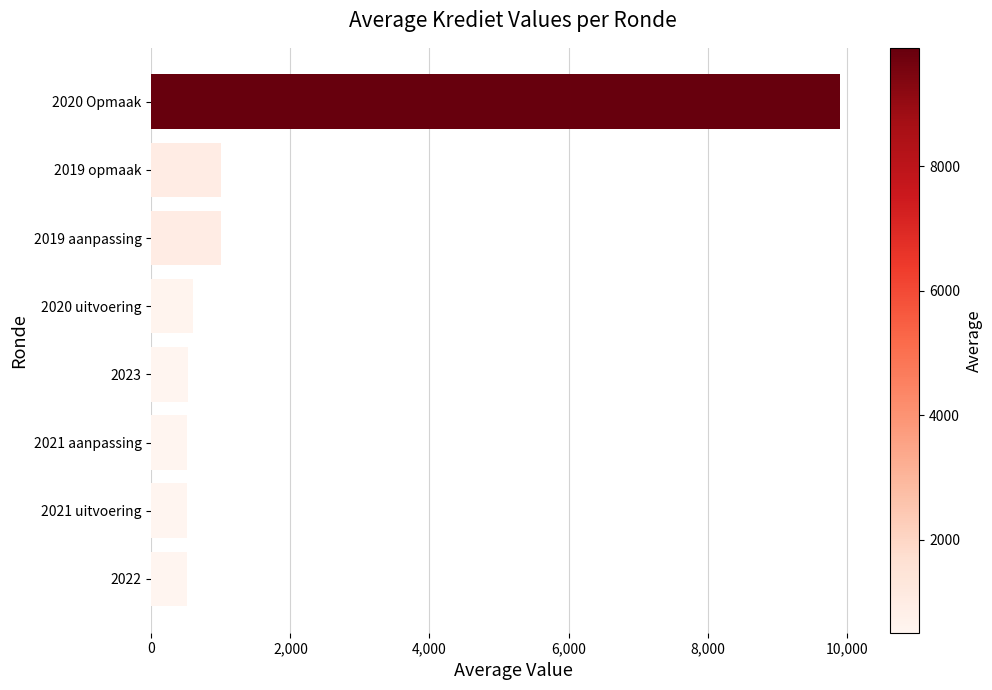

Between 2019 opmaak and 2022, which is larger?

2019 opmaak